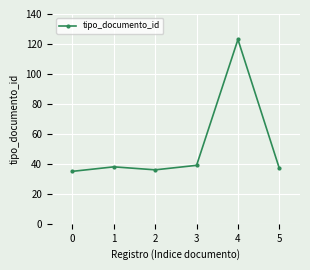

How many interior local peaks (higher than both neighbors) does the data have?

2